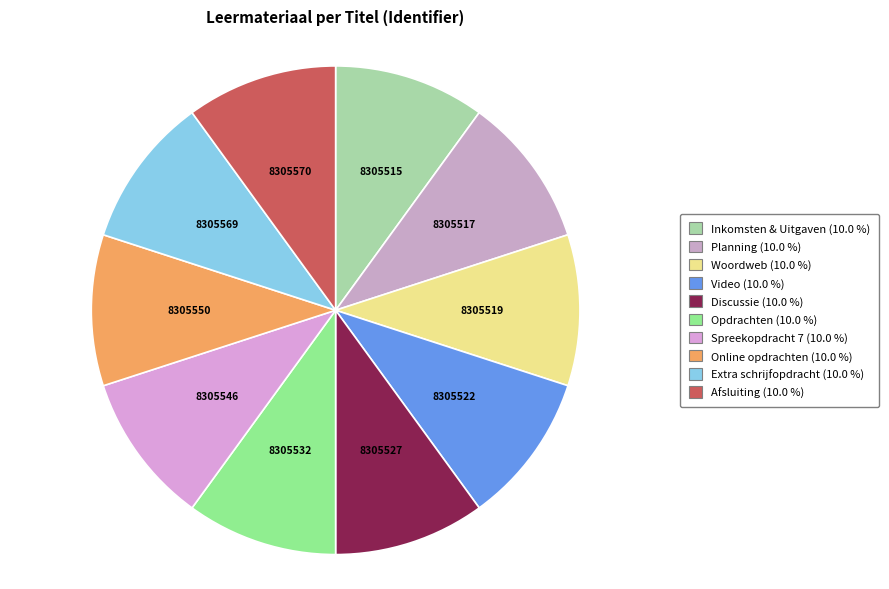

Approximately how many times larger is the value at Extra schrijfopdracht compared to Planning?

1.0